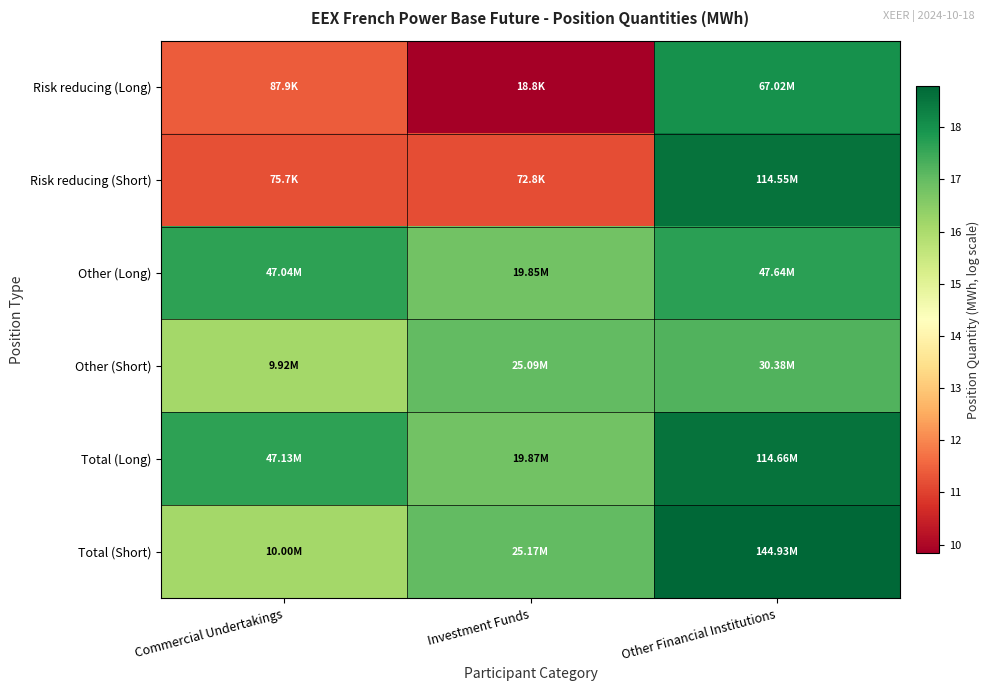

Rank the series at Commercial Undertakings from highest to lowest value.

Total (Long), Other (Long), Total (Short), Other (Short), Risk reducing (Long), Risk reducing (Short)